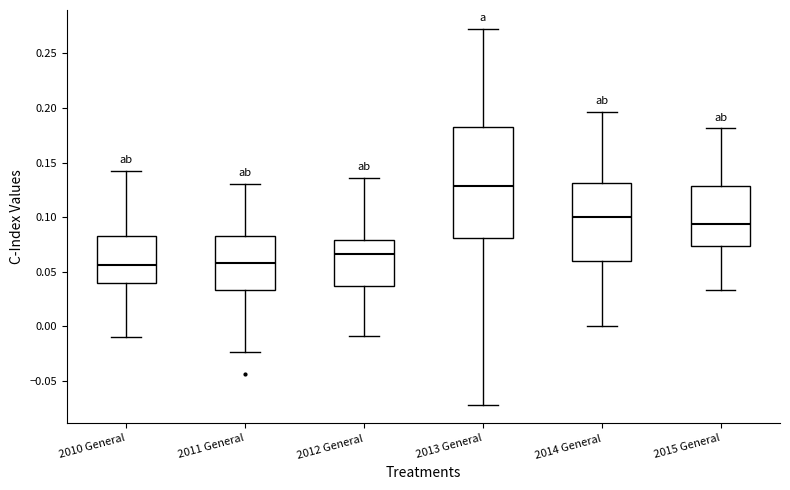

Which box has the highest median line?

2013 General